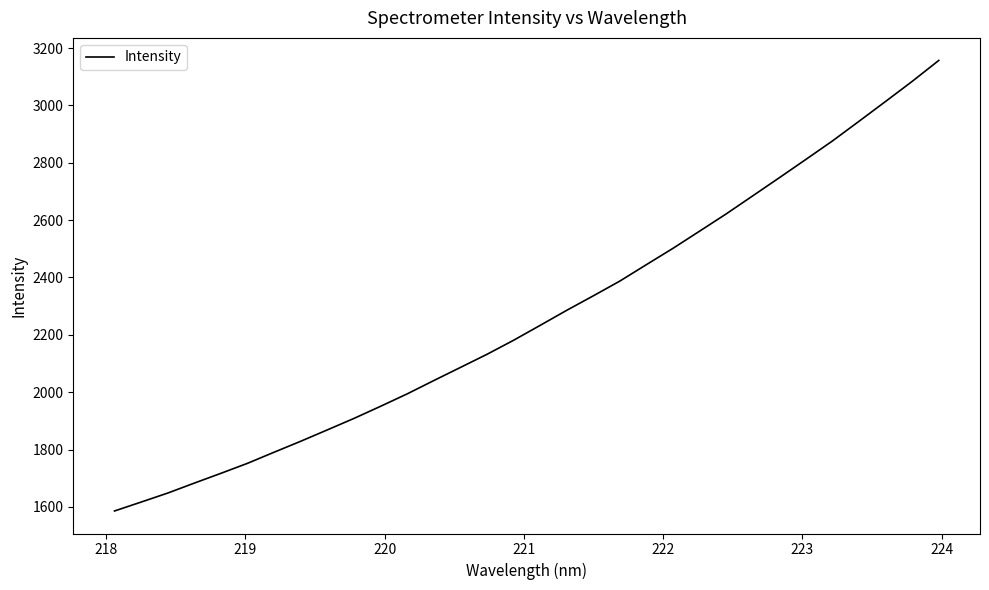

What is the minimum value shown in the chart?

1585.9